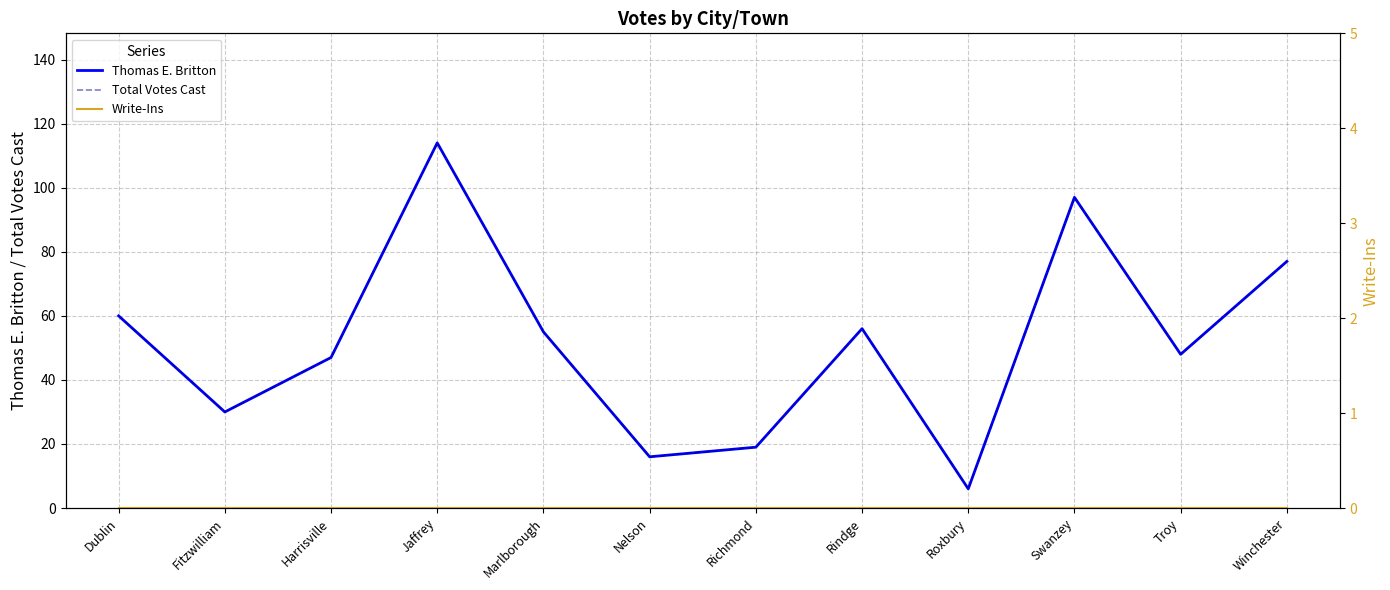

Rank the series by their maximum value, from highest to lowest.

Thomas E. Britton, Total Votes Cast, Write-Ins